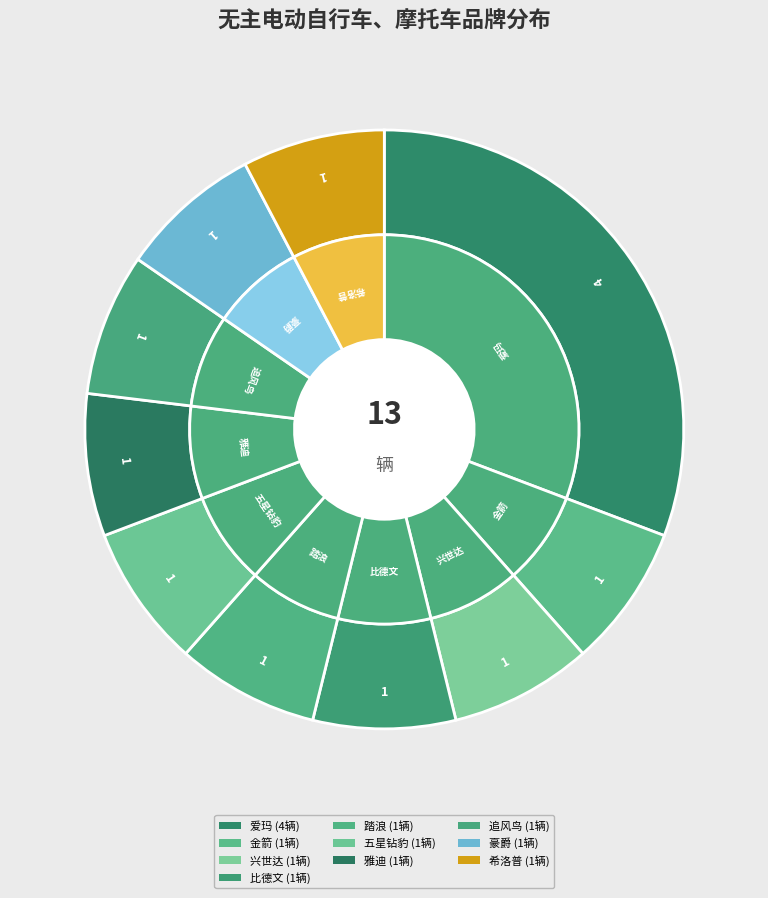

How many slices are in this pie chart?

10